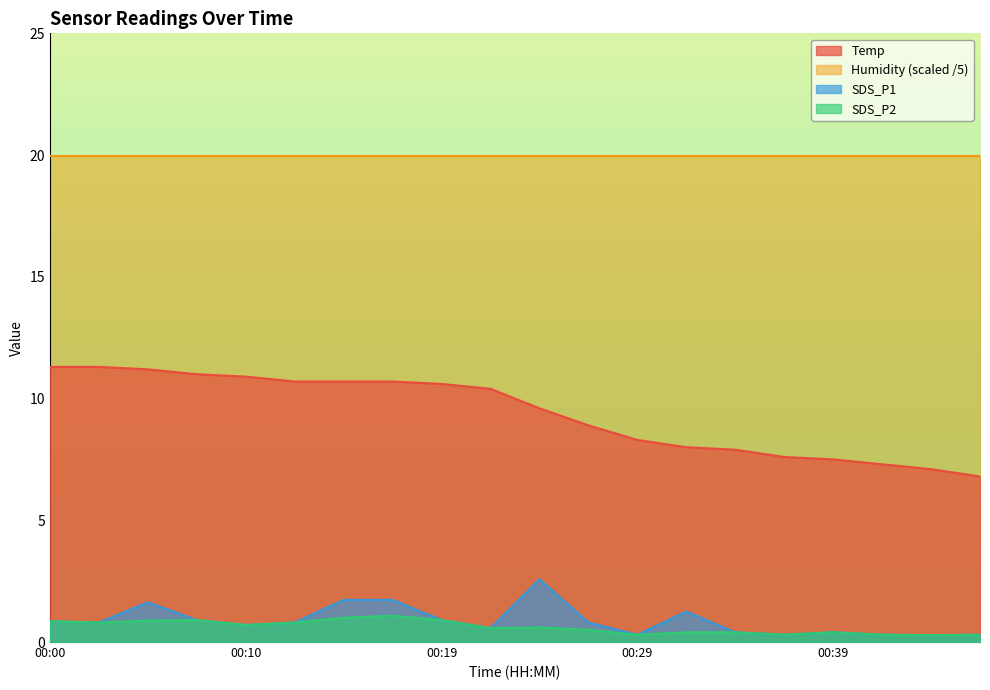

At how many categories does at least one series exceed 8?

20